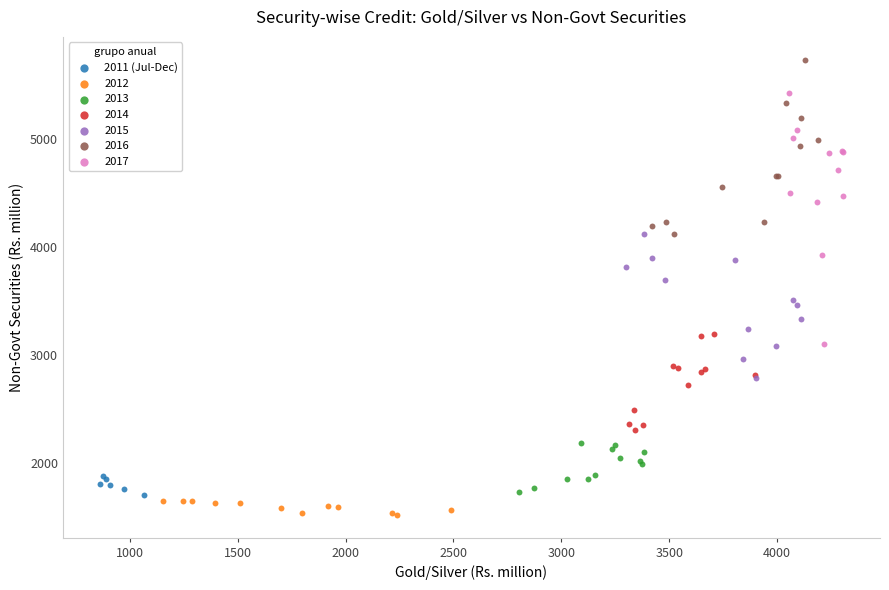

Which series reaches the maximum Y coordinate?

2016